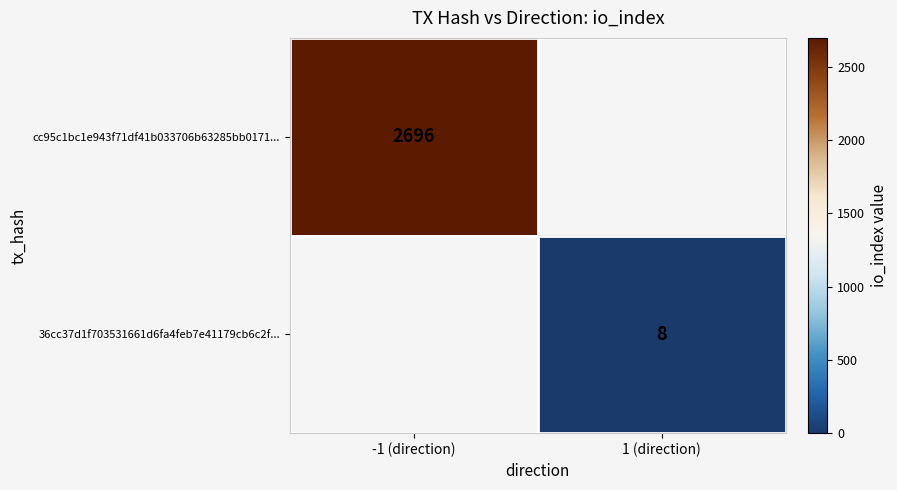

At how many categories does at least one series exceed 240?

1